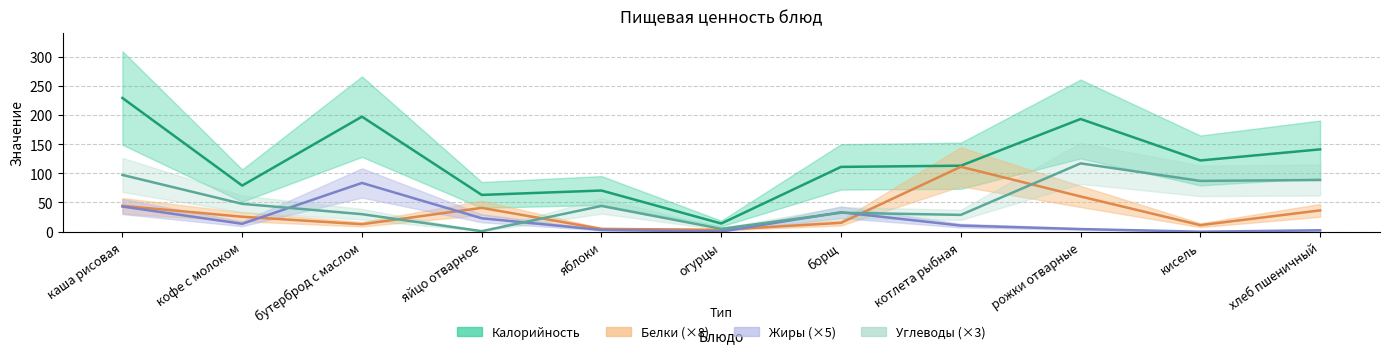

List the labels in order of Жиры value, smallest first.

кисель, огурцы, хлеб пшеничный, яблоки, рожки отварные, котлета рыбная, кофе с молоком, яйцо отварное, борщ, каша рисовая, бутерброд с маслом